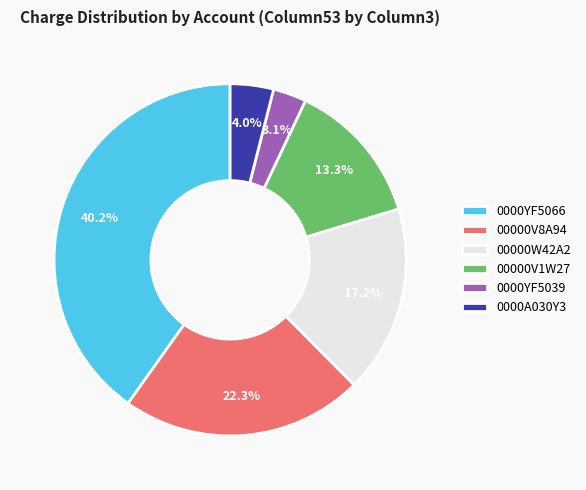

How many slices are in this pie chart?

6